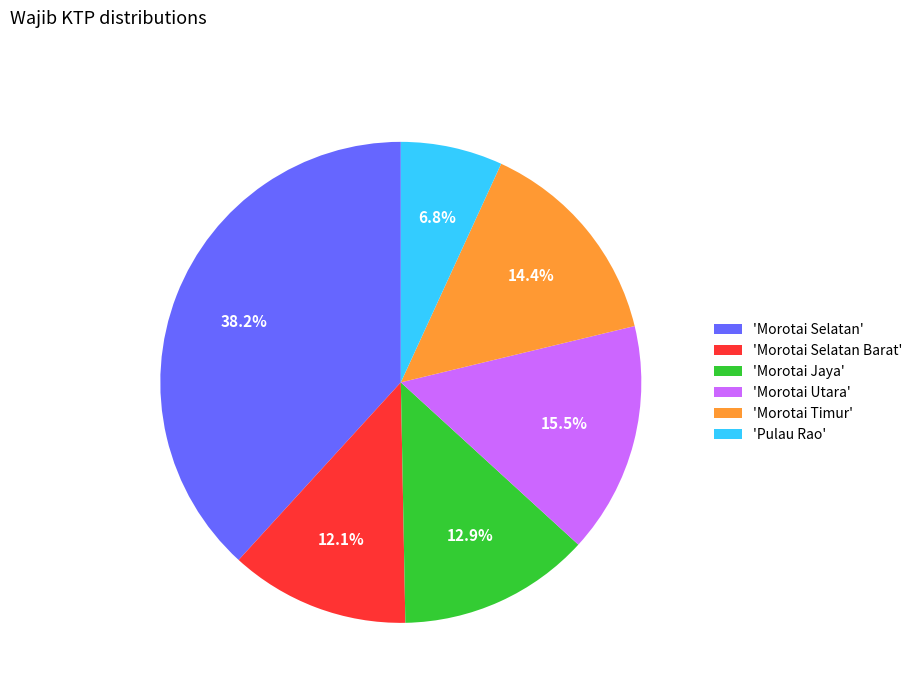

Combined, do 'Morotai Selatan' and 'Morotai Timur' account for over 50%?

Yes